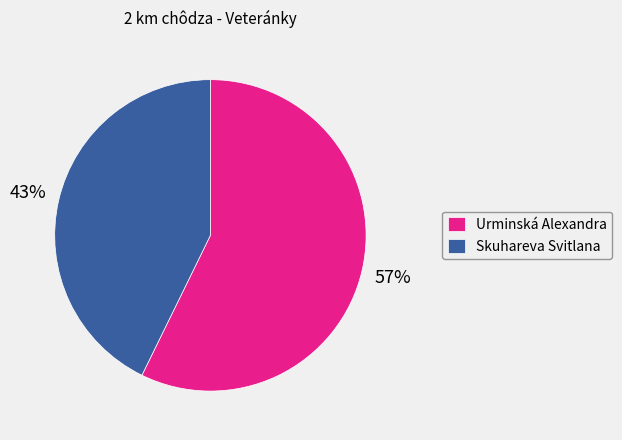

Is it true that Urminská Alexandra is 57% of the pie?

True